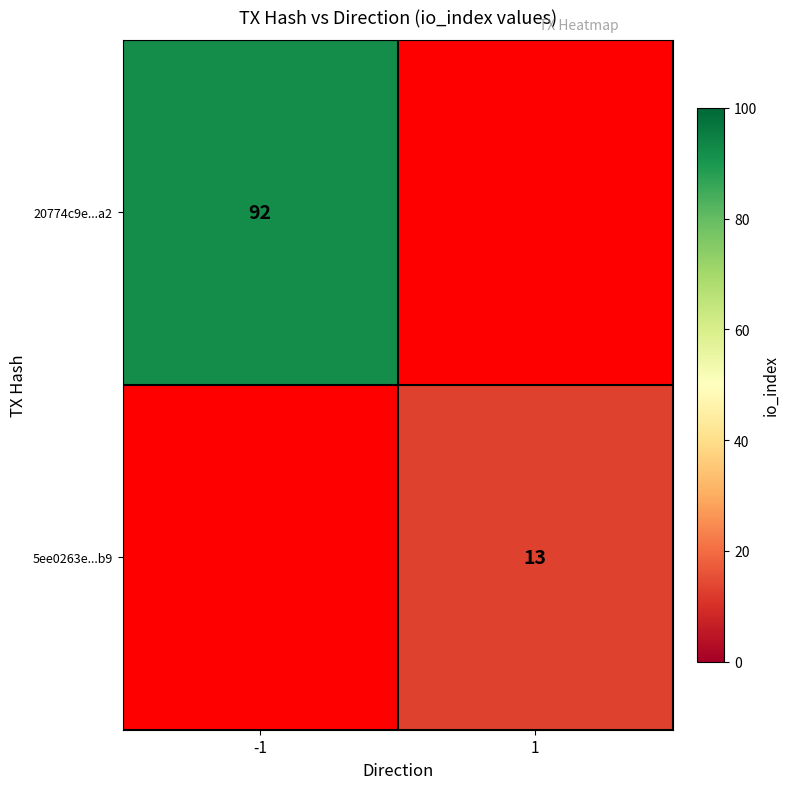

Is it true that 5ee0263e...b9 equals 13 at 1?

True